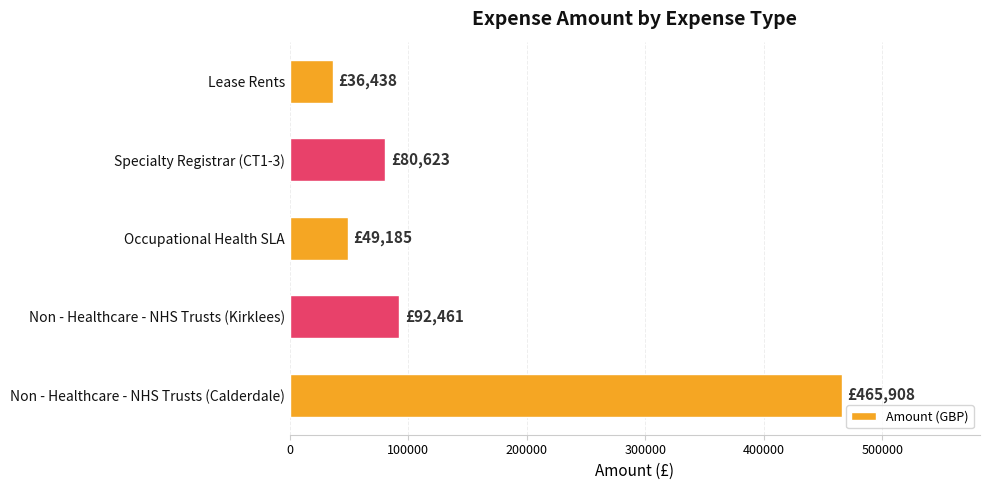

Is it true that the value at Specialty Registrar (CT1-3) is 114059?

False